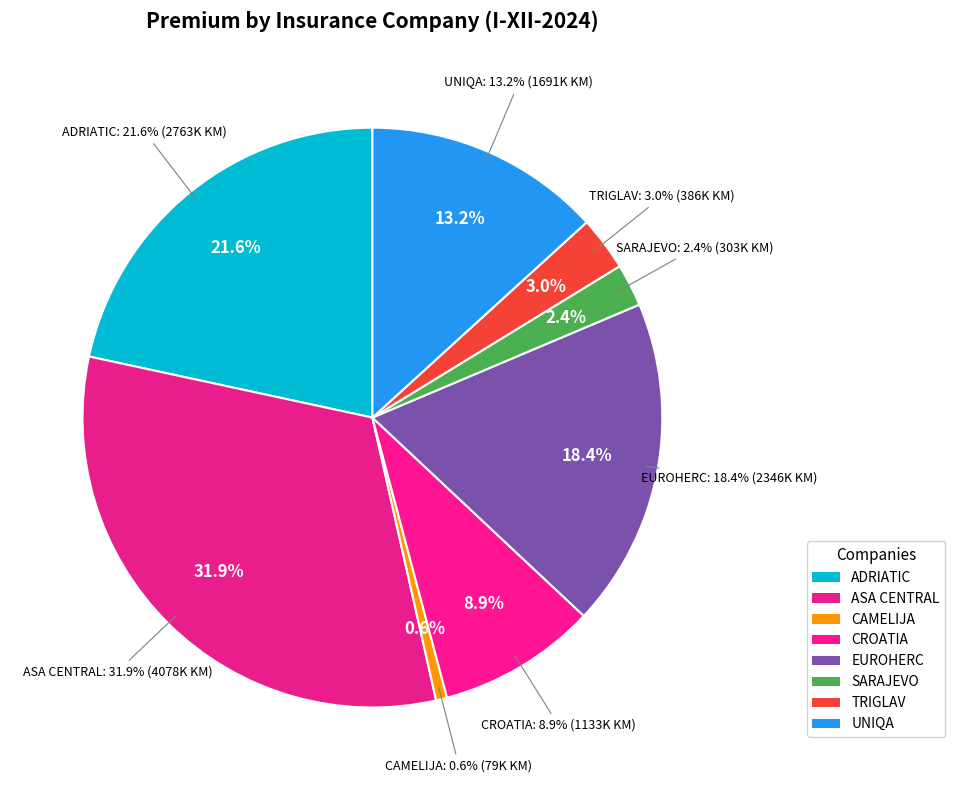

Count the number of slices in the pie.

8